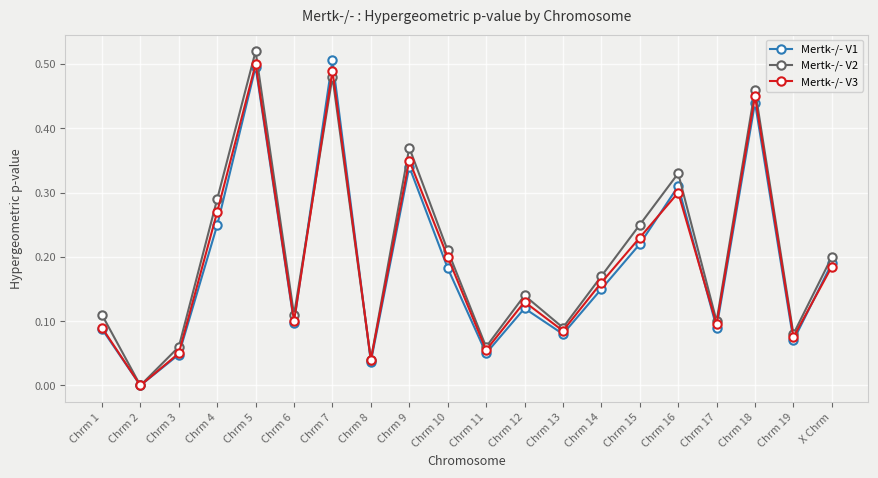

What are all the series names shown in the legend?

Mertk-/- V1, Mertk-/- V2, Mertk-/- V3